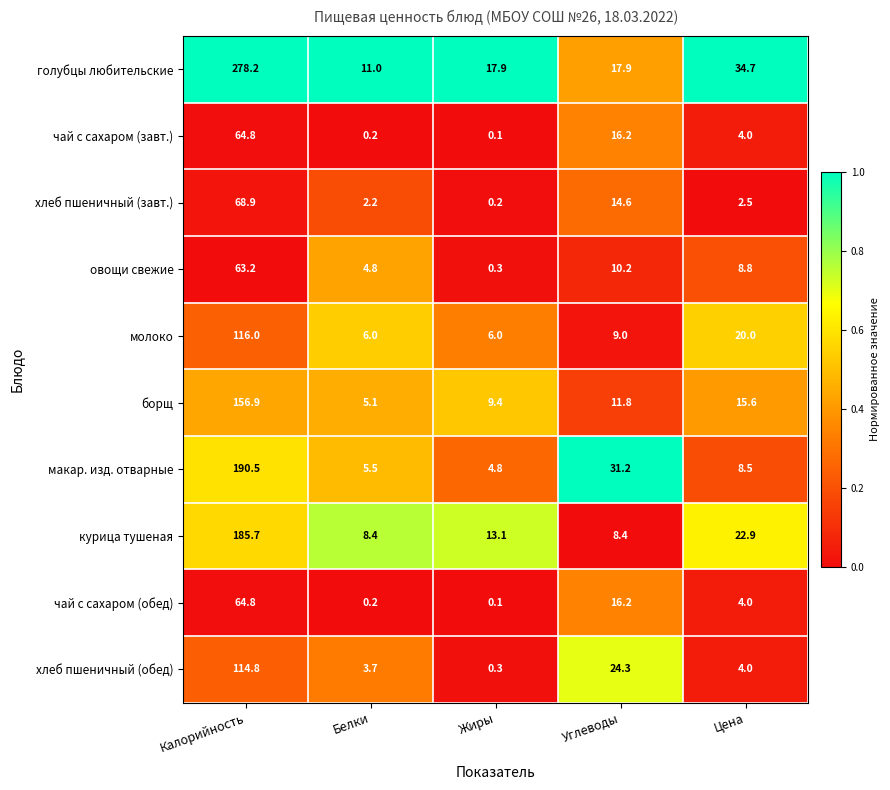

Which series changed the most between Калорийность and Белки?

голубцы любительские